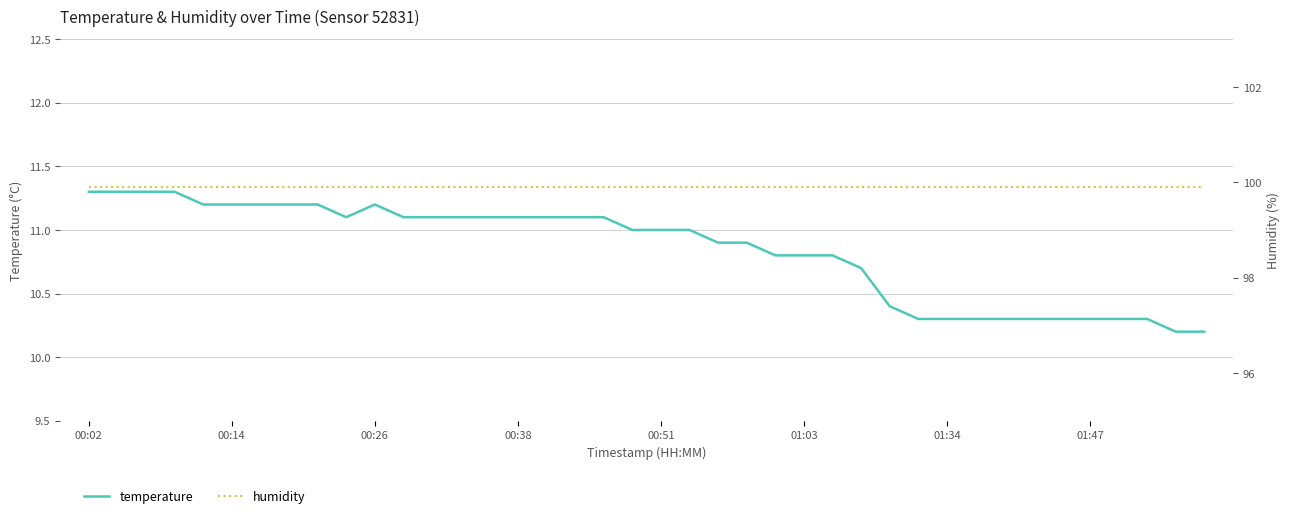

What is the minimum value for humidity?

99.9